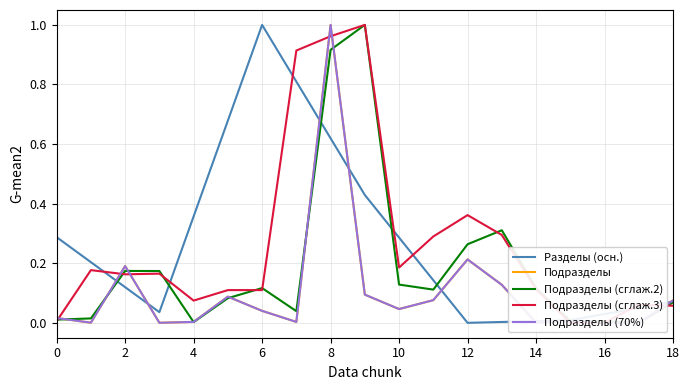

The value of Разделы (осн.) at 12 is 0.0. True or false?

True